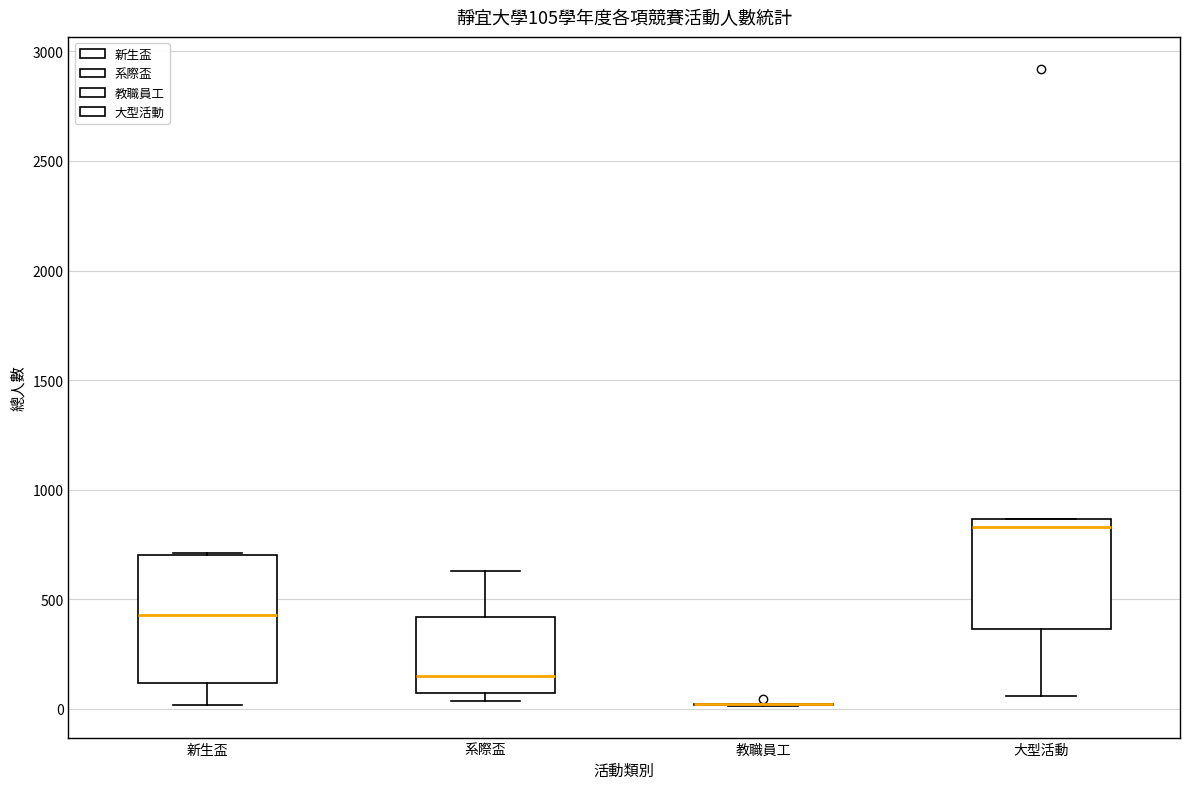

Comparing the boxes themselves (not the whiskers), which one is the tallest?

新生盃